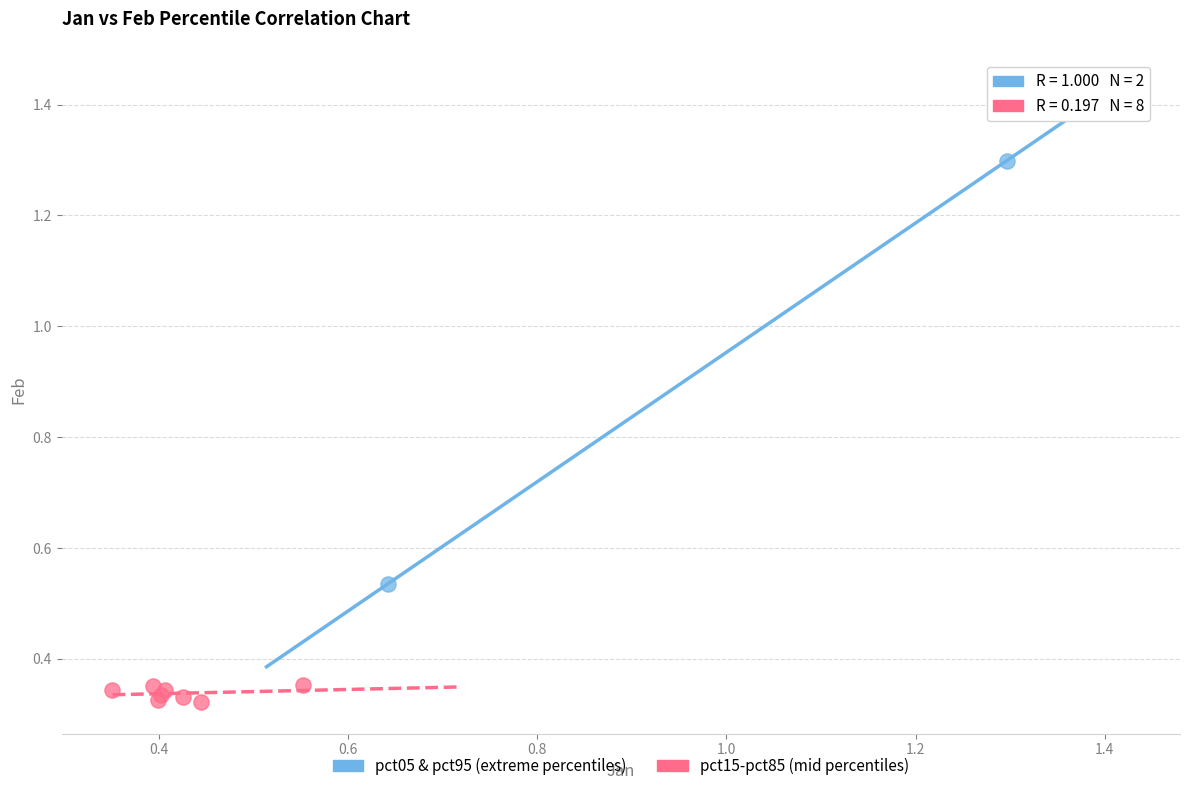

Which series contains the highest Y value?

pct05 & pct95 (extreme percentiles)